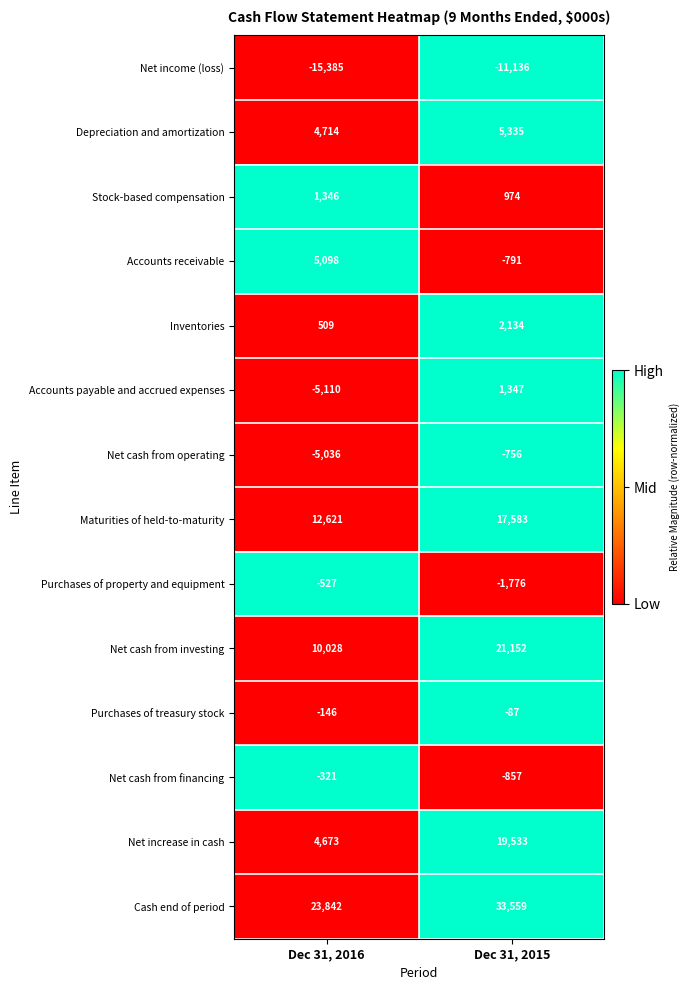

Reading left to right, extract all data points from this chart.

Net income (loss): -15385	-11136
Depreciation and amortization: 4714	5335
Stock-based compensation: 1346	974
Accounts receivable: 5098	-791
Inventories: 509	2134
Accounts payable and accrued expenses: -5110	1347
Net cash from operating: -5036	-756
Maturities of held-to-maturity: 12621	17583
Purchases of property and equipment: -527	-1776
Net cash from investing: 10028	21152
Purchases of treasury stock: -146	-87
Net cash from financing: -321	-857
Net increase in cash: 4673	19533
Cash end of period: 23842	33559